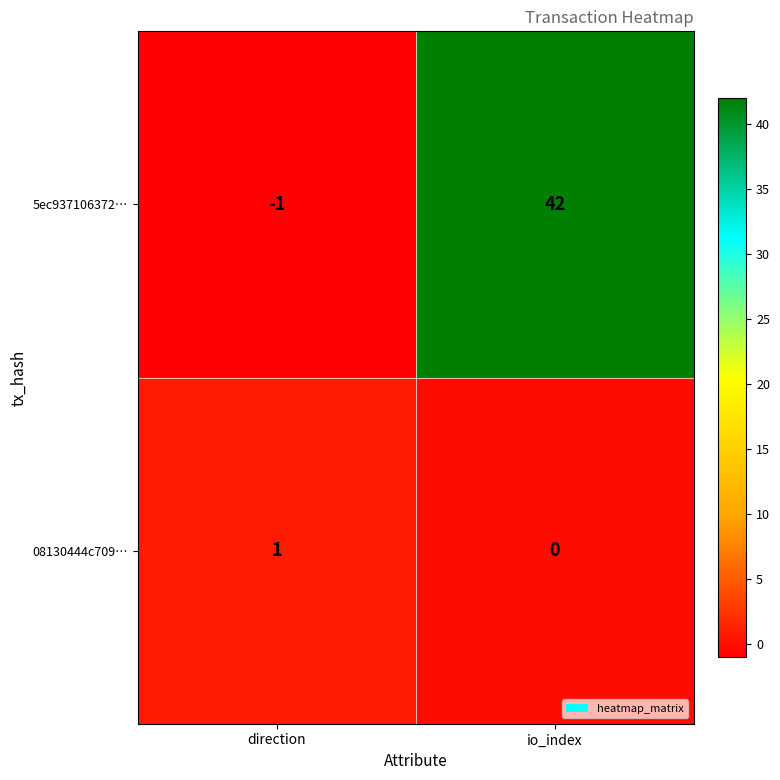

Is the value of 08130444c709… at direction greater than the value of 5ec937106372… at io_index?

No